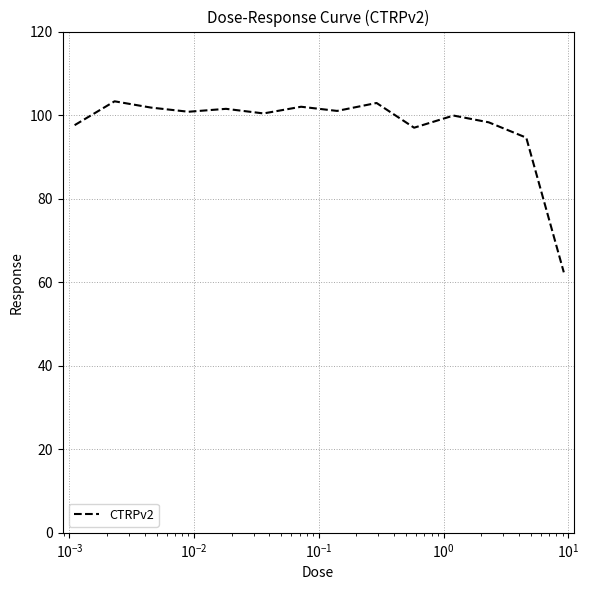

What is the greatest value displayed?

103.3